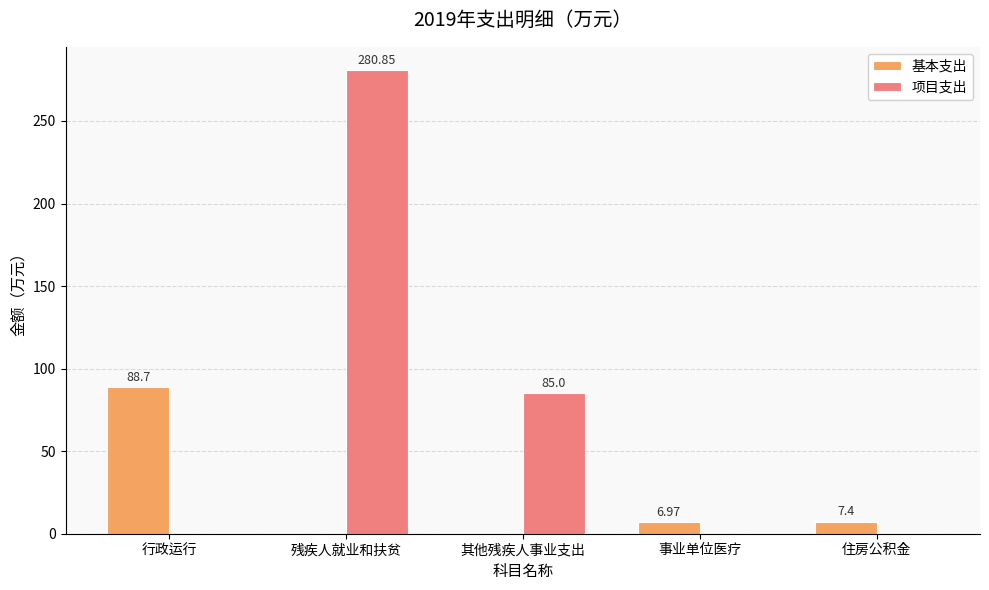

At which category is the sum across all series the highest?

残疾人就业和扶贫